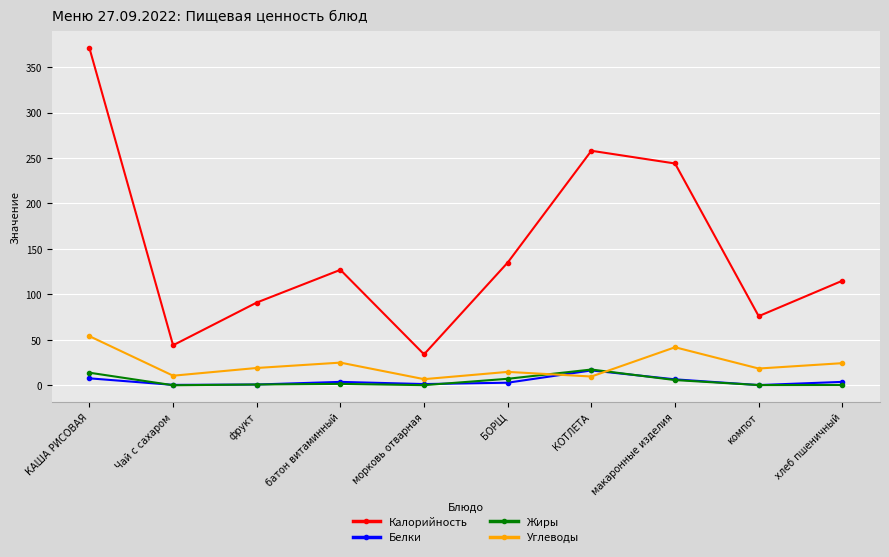

The value of Калорийность at компот is 49.7. True or false?

False